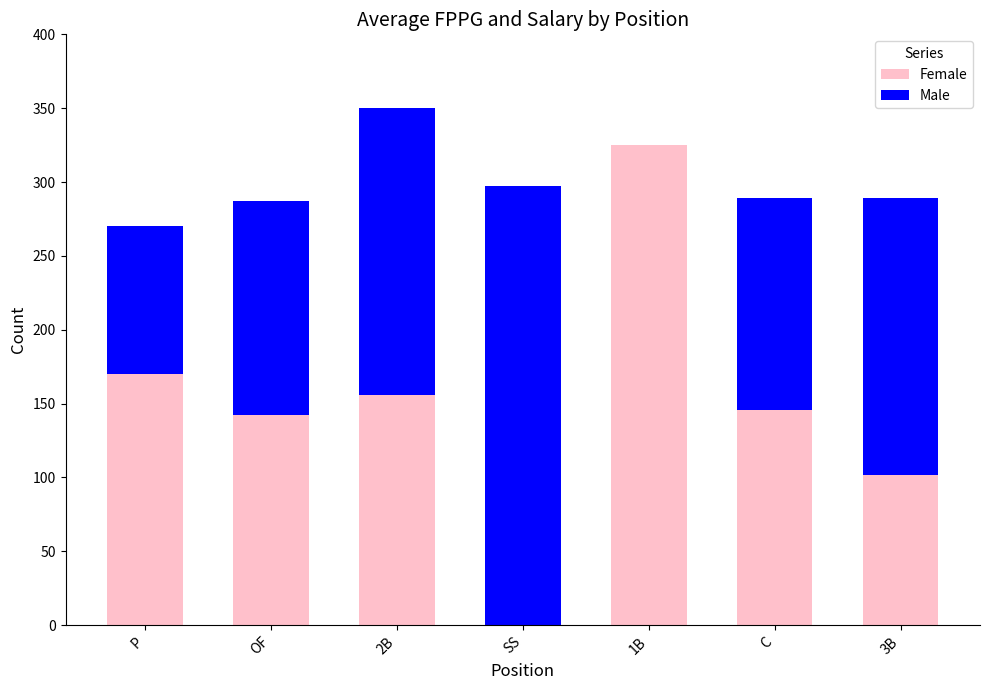

True or false: Female has a value of 231 at OF.

False